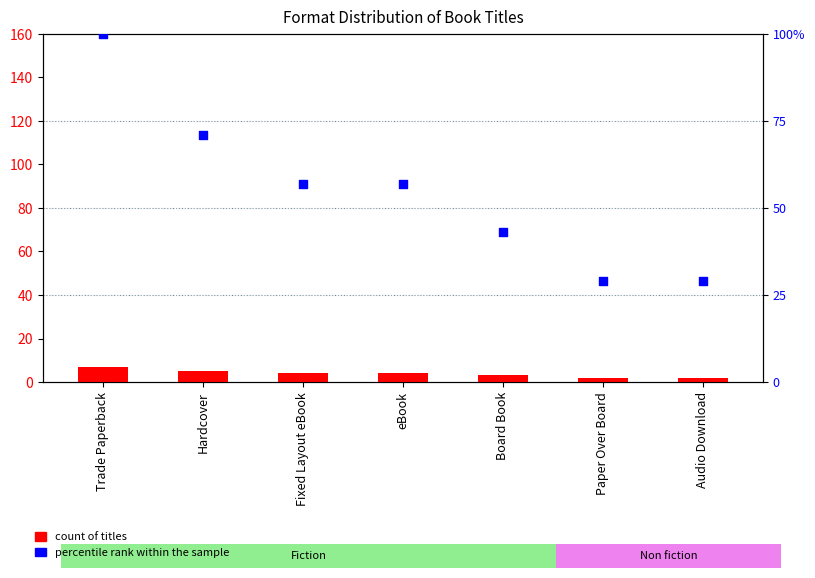

Which series contains the lowest Y value?

count of titles